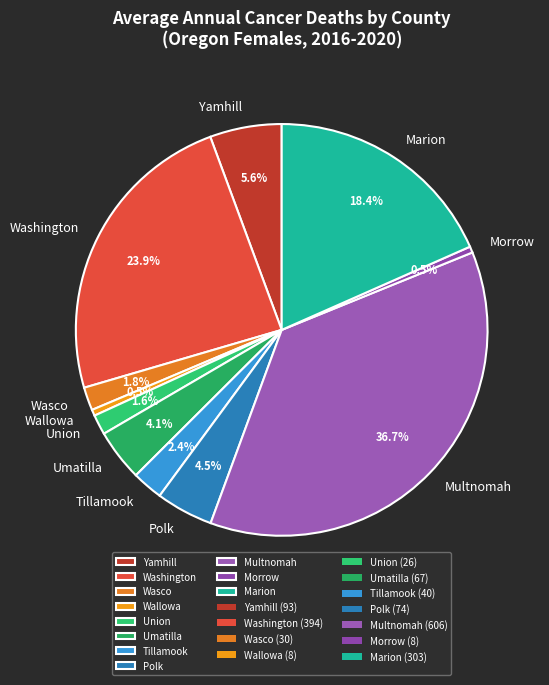

Which category has the biggest portion of the pie?

Multnomah